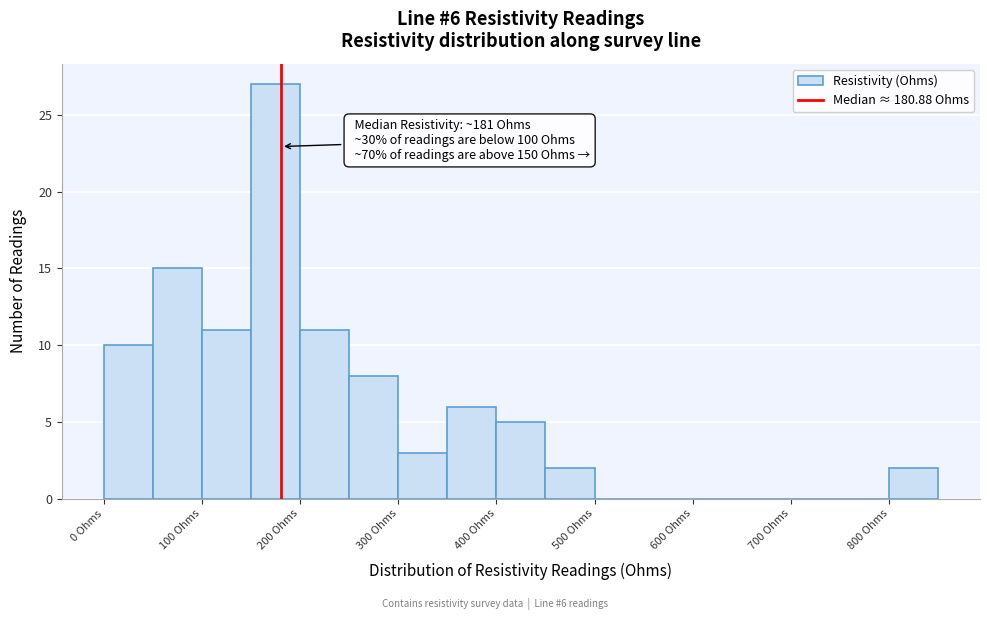

Over which range of the x-axis is the bar tallest?

150 to 200